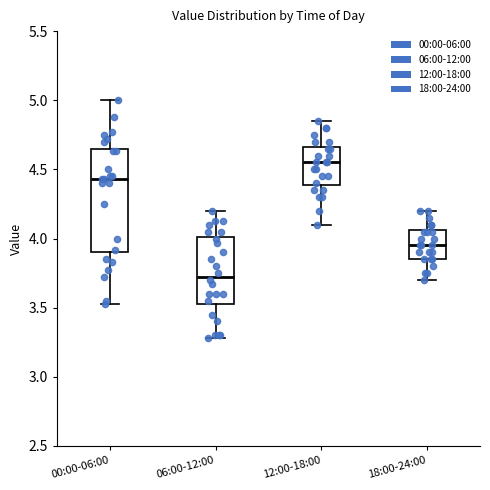

Which box's median line is the lowest?

06:00-12:00